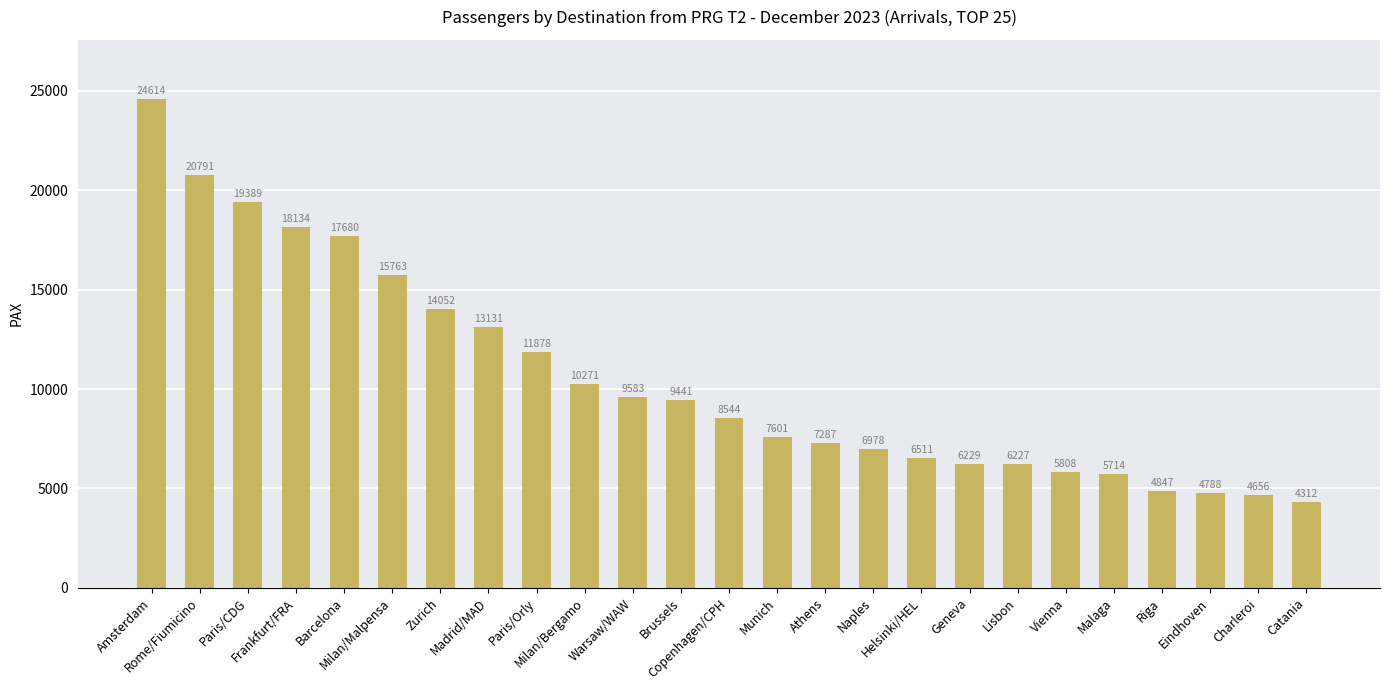

The chart shows a value of 18134 at Frankfurt/FRA. True or false?

True